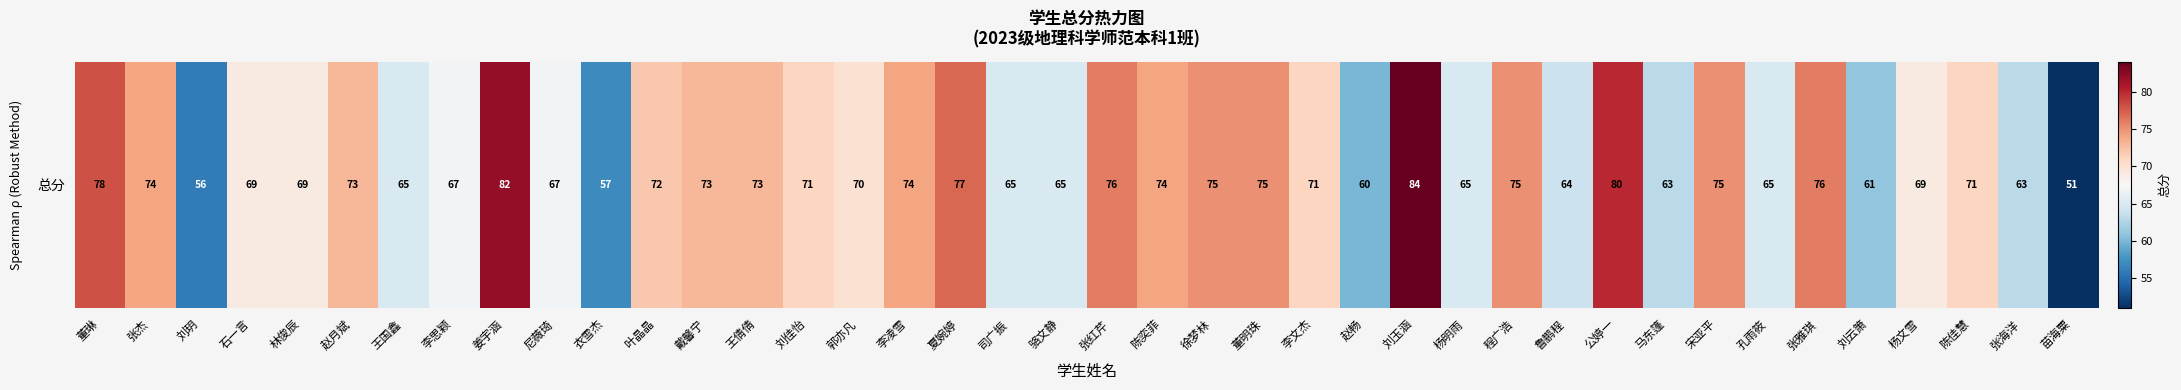

Between 李思颖 and 林俊辰, which is larger?

林俊辰